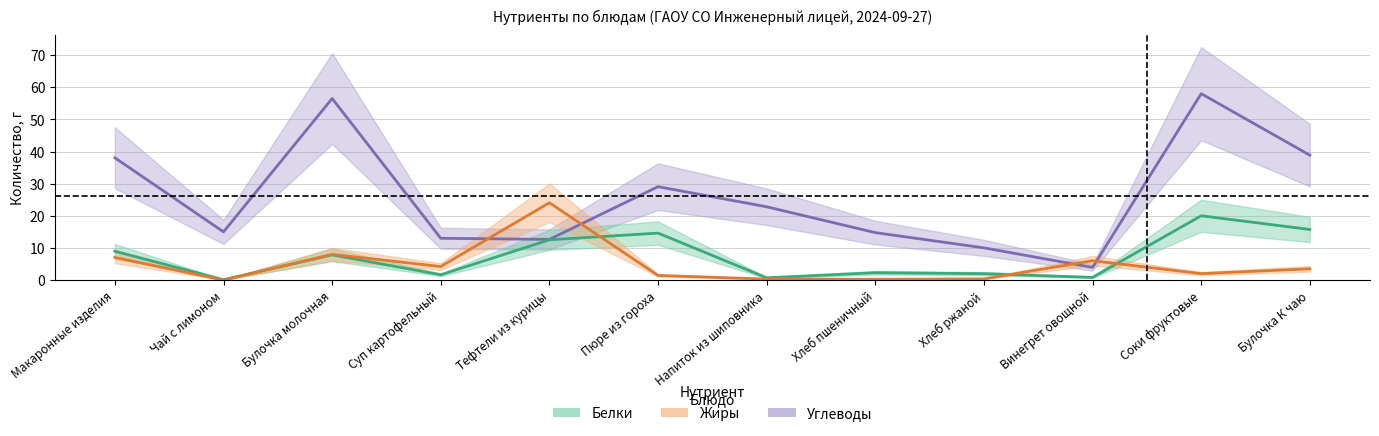

How many data points in Белки are less than 7?

6